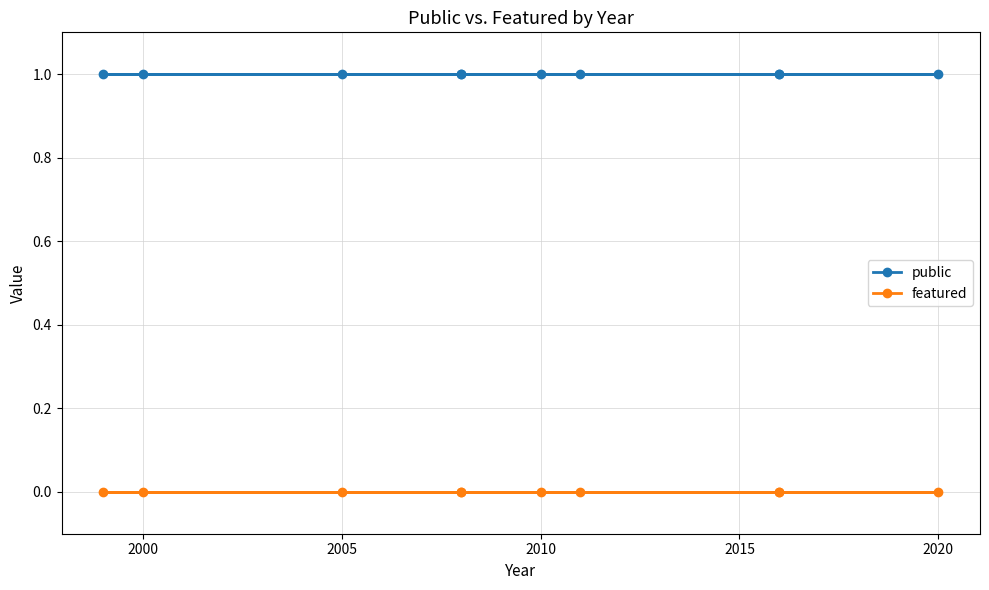

The value of featured at 2010 is 0. True or false?

True